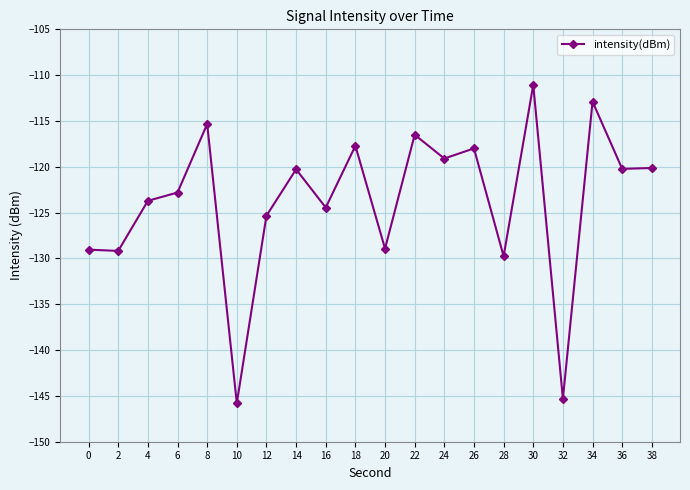

How many interior local peaks (higher than both neighbors) does the data have?

7